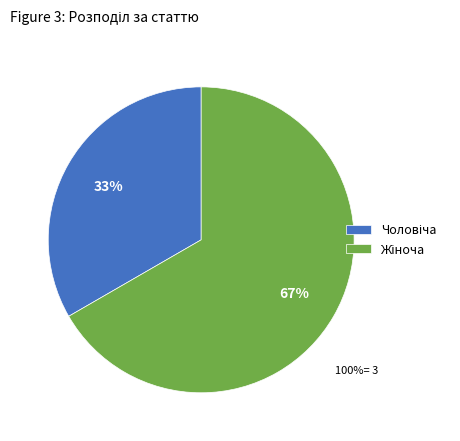

Is there any slice that represents more than half of the pie?

Yes